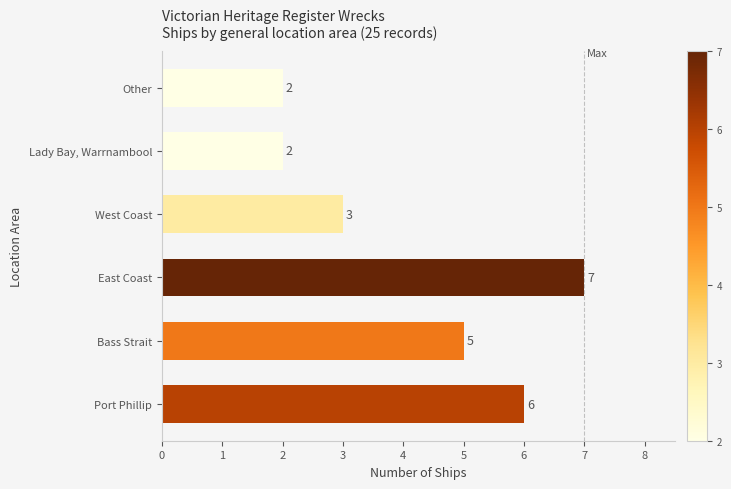

The value at Port Phillip is 6. True or false?

True